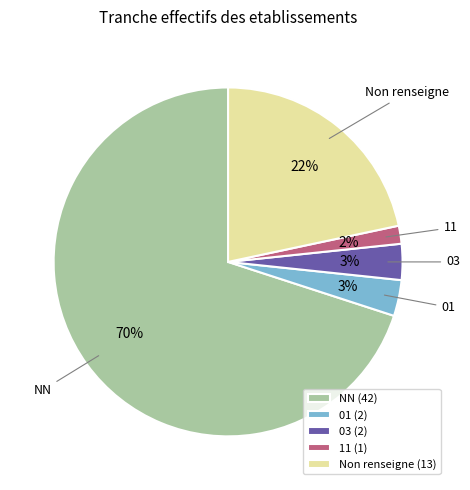

Does 03 (2) represent more than half of the total?

No